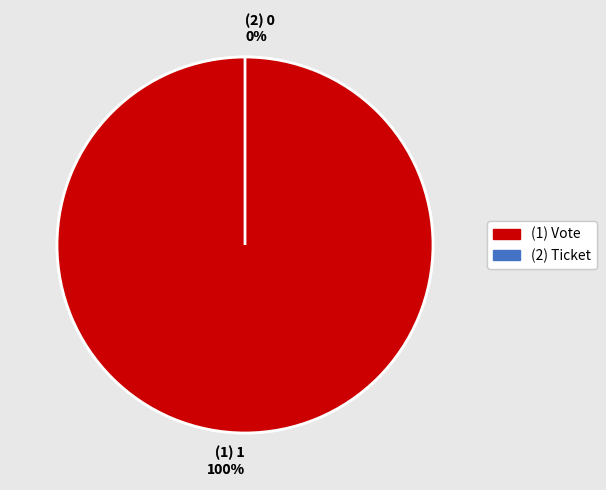

To the nearest percent, what is the combined percentage of Vote (io_index=1) and Ticket (io_index=0)?

100%